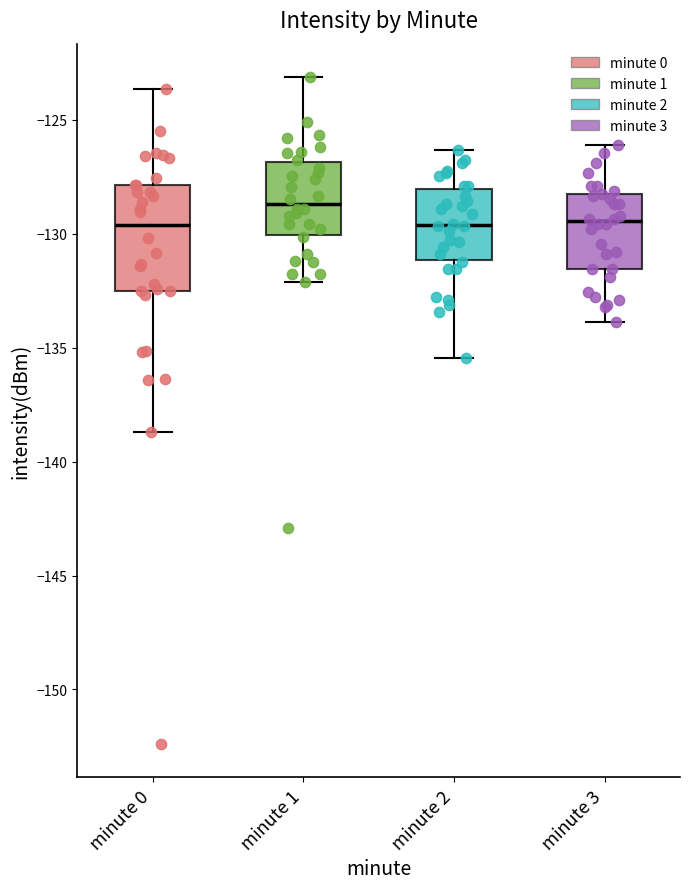

Where does the upper whisker of the box for minute 3 end on the y-axis? The values are not printed on the chart, so give them approximately, as read against the axis.

-126.0